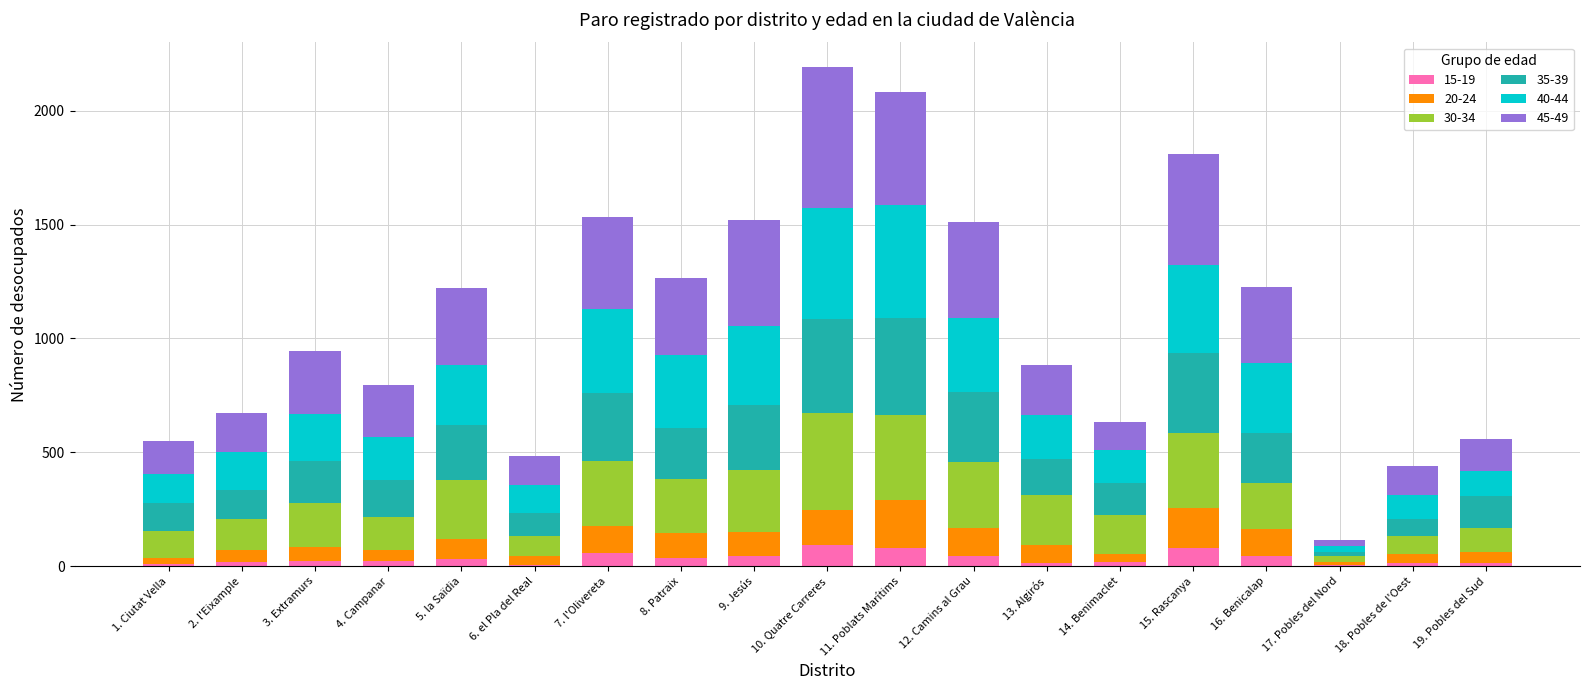

Does the chart contain stacked bars?

Yes